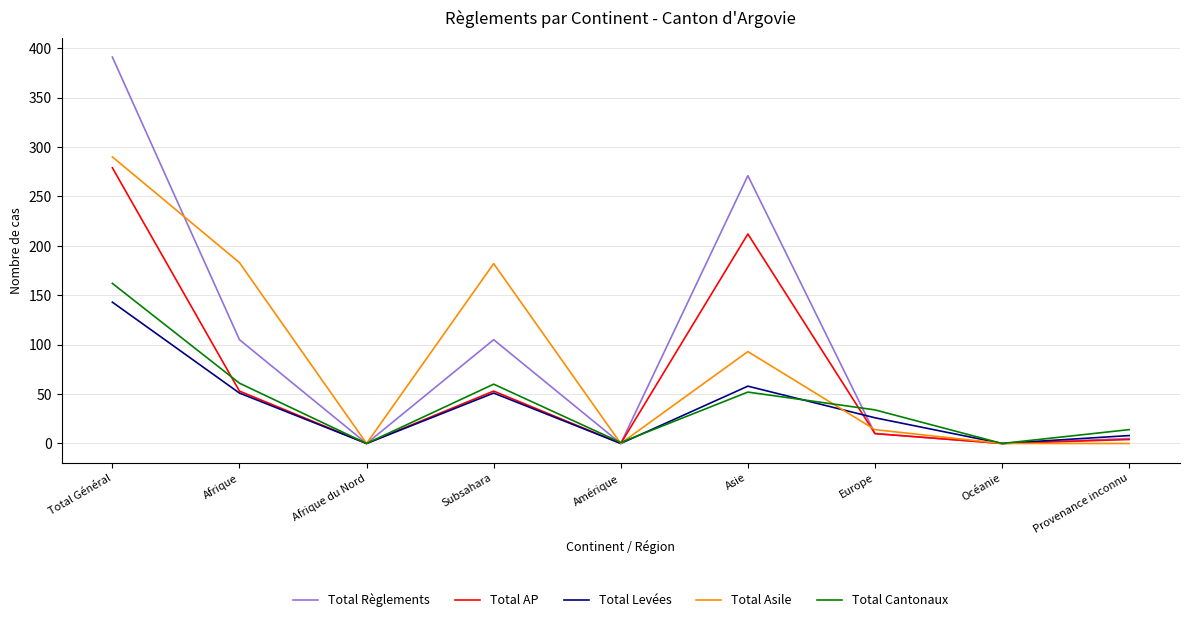

Does the chart have visible grid lines?

Yes